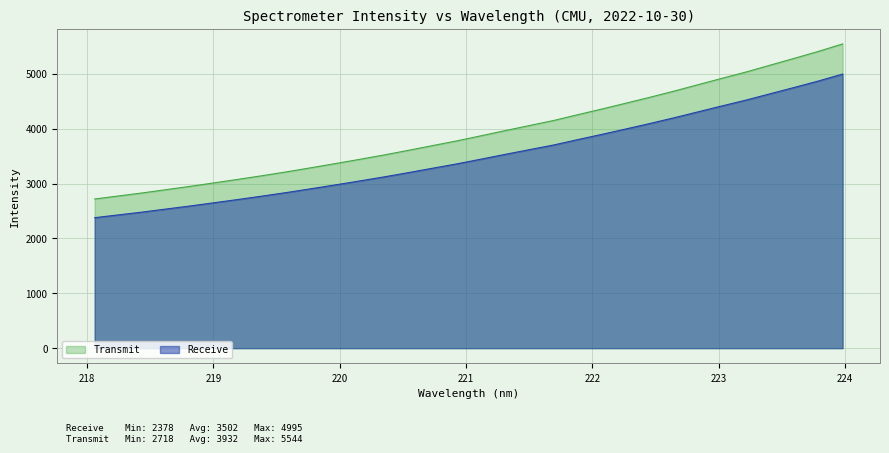

Approximately how many times larger is the value at 221.3083 compared to 219.589?

1.2